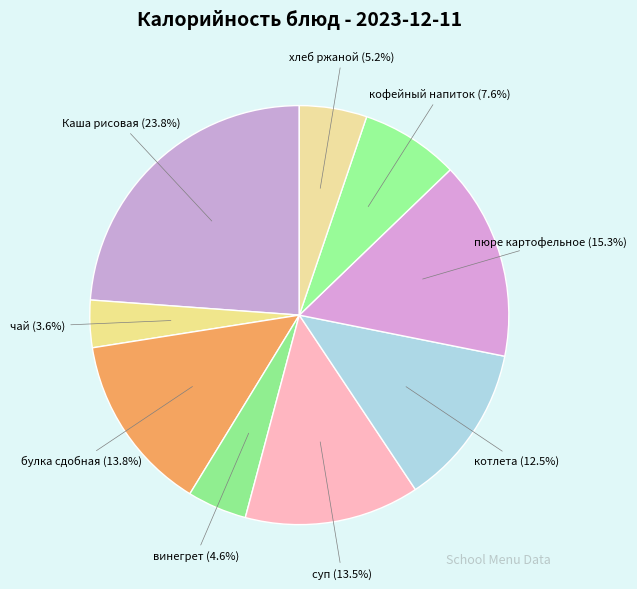

True or false: булка сдобная accounts for 4% of the total.

False